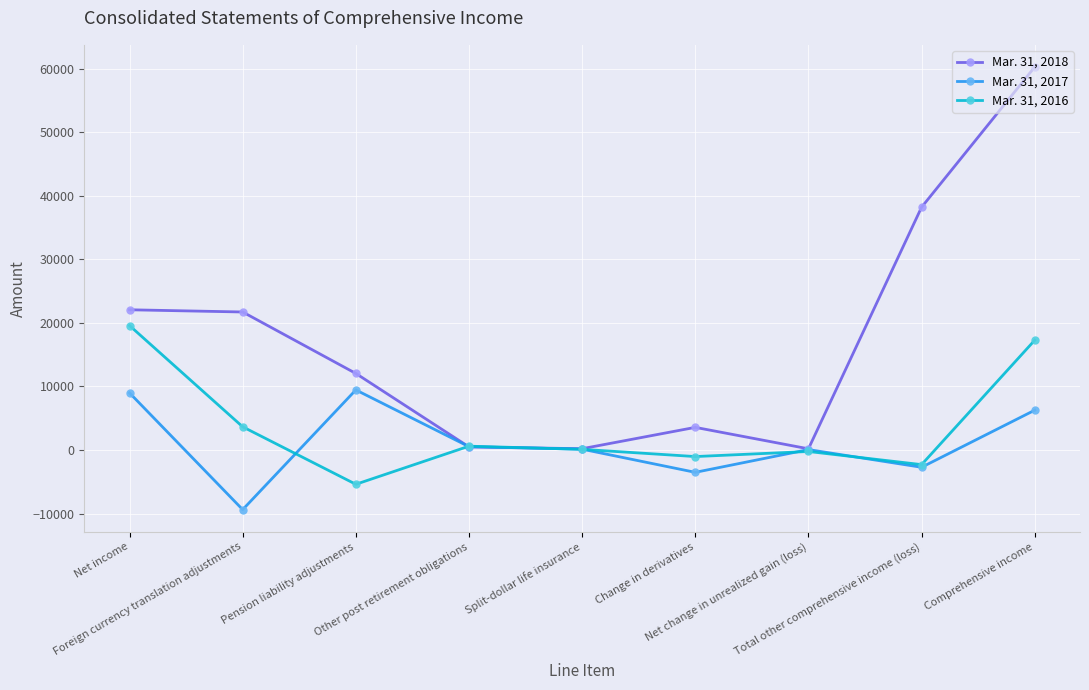

How many data points in Mar. 31, 2017 are less than 131?

4